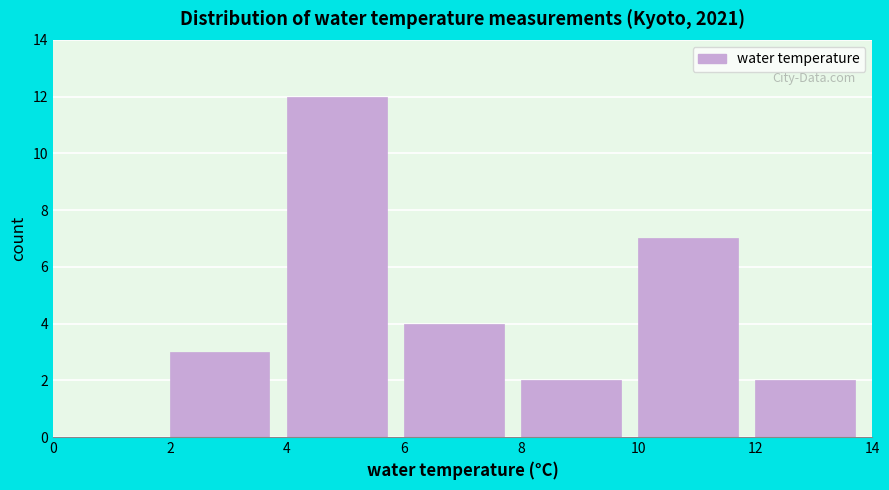

Reading left to right, transcribe this chart: for each bar, give the range it covers on the x-axis and its height. The values are not printed on the chart, so give them approximately, as read against the axis.

0 to 2: 0
2 to 4: 3
4 to 6: 12
6 to 8: 4
8 to 10: 2
10 to 12: 7
12 to 14: 2